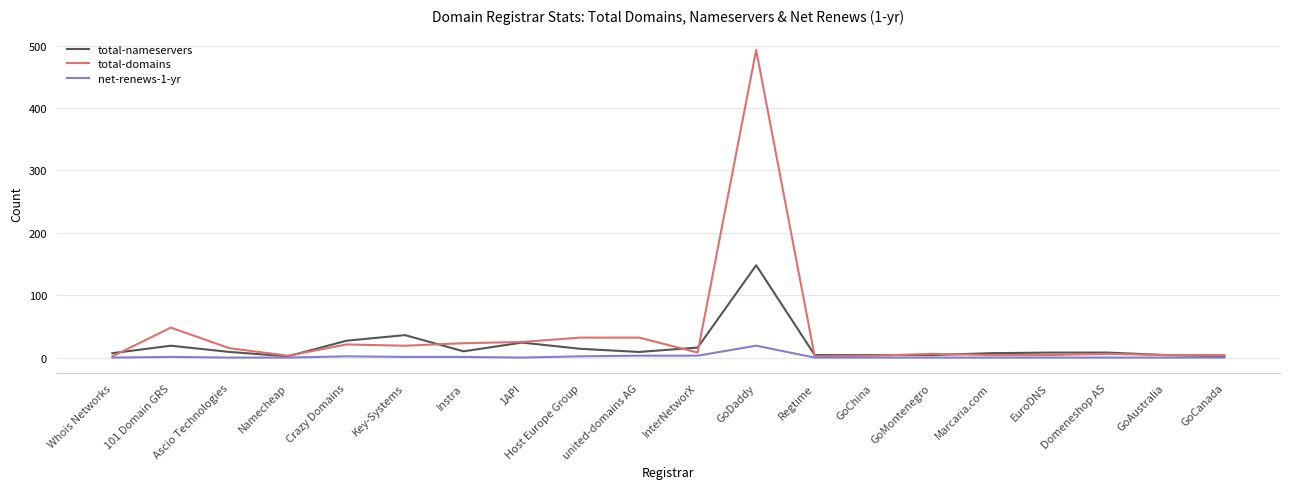

Which series has the widest spread of values?

total-domains